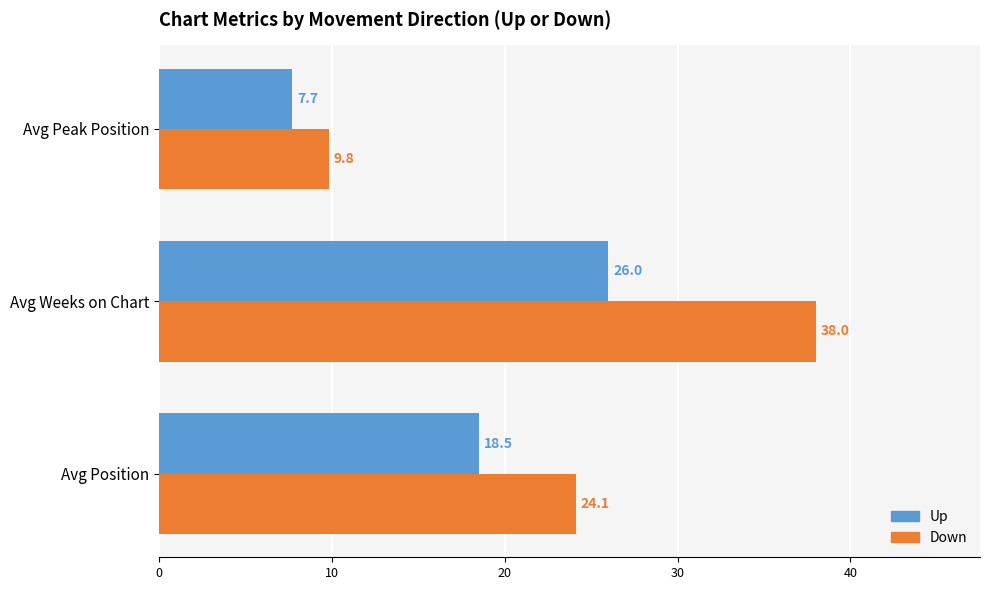

What is the average value of the Down series?

24.0